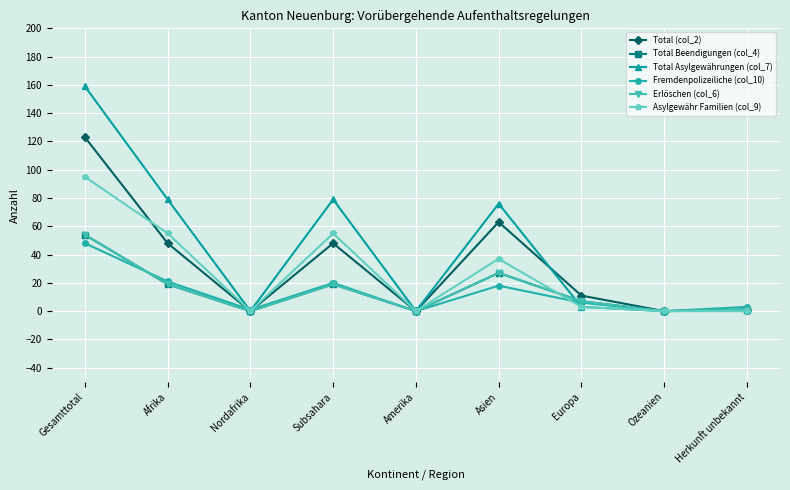

Rank the series at Gesamttotal from highest to lowest value.

Total Asylgewährungen (col_7), Total (col_2), Asylgewähr Familien (col_9), Total Beendigungen (col_4), Erlöschen (col_6), Fremdenpolizeiliche (col_10)